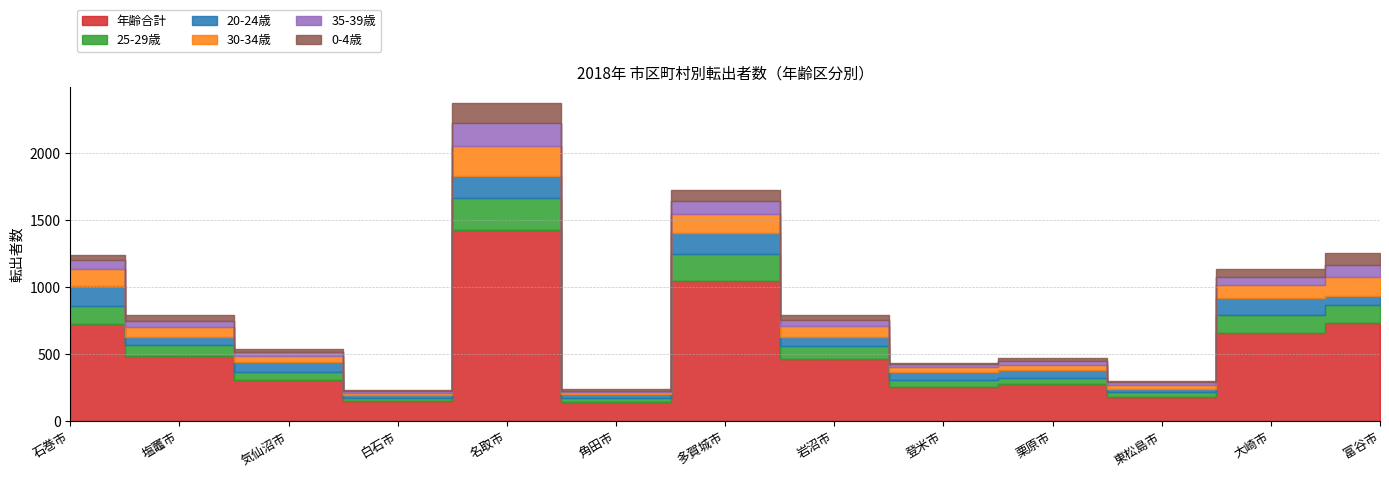

Between 石巻市 and 登米市, which is larger?

石巻市